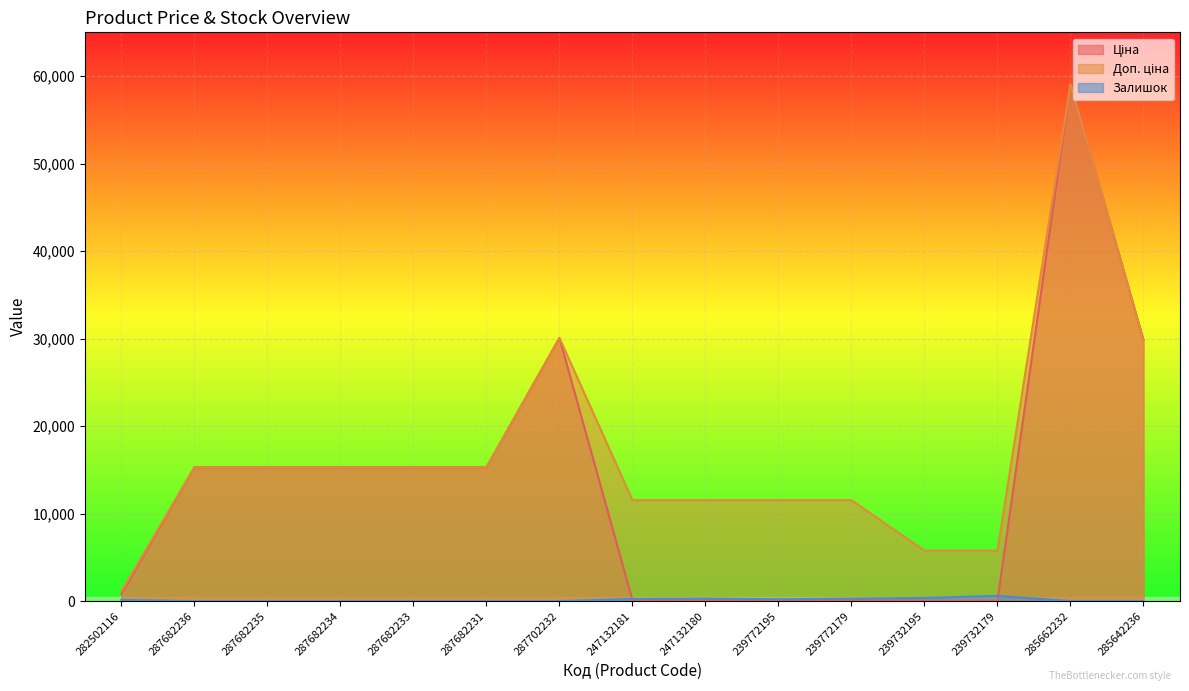

Reading left to right, what are all the values shown in this chart?

Ціна: 827.6	15288.0	15288.0	15288.0	15288.0	15288.0	30077.8	115.4	115.4	115.4	115.4	57.7	57.7	59075.7	29819.2
Доп. ціна: 1121.5	15288.0	15288.0	15288.0	15288.0	15288.0	30077.8	11537.0	11537.0	11537.0	11537.0	5769.0	5769.0	59075.7	29819.2
Залишок: 140.0	0.0	0.0	0.0	0.0	0.0	0.0	260.0	290.0	215.0	290.0	367.0	603.0	13.0	12.0